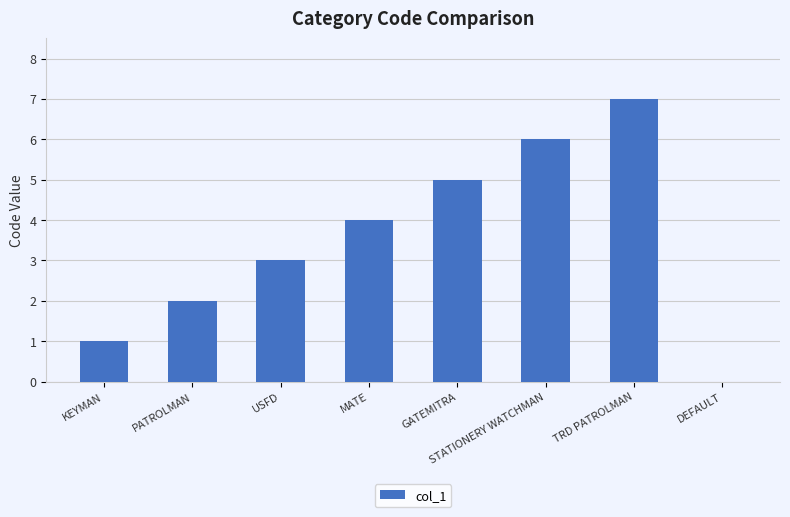

Reading left to right, list all the values displayed in this chart.

1	2	3	4	5	6	7	0